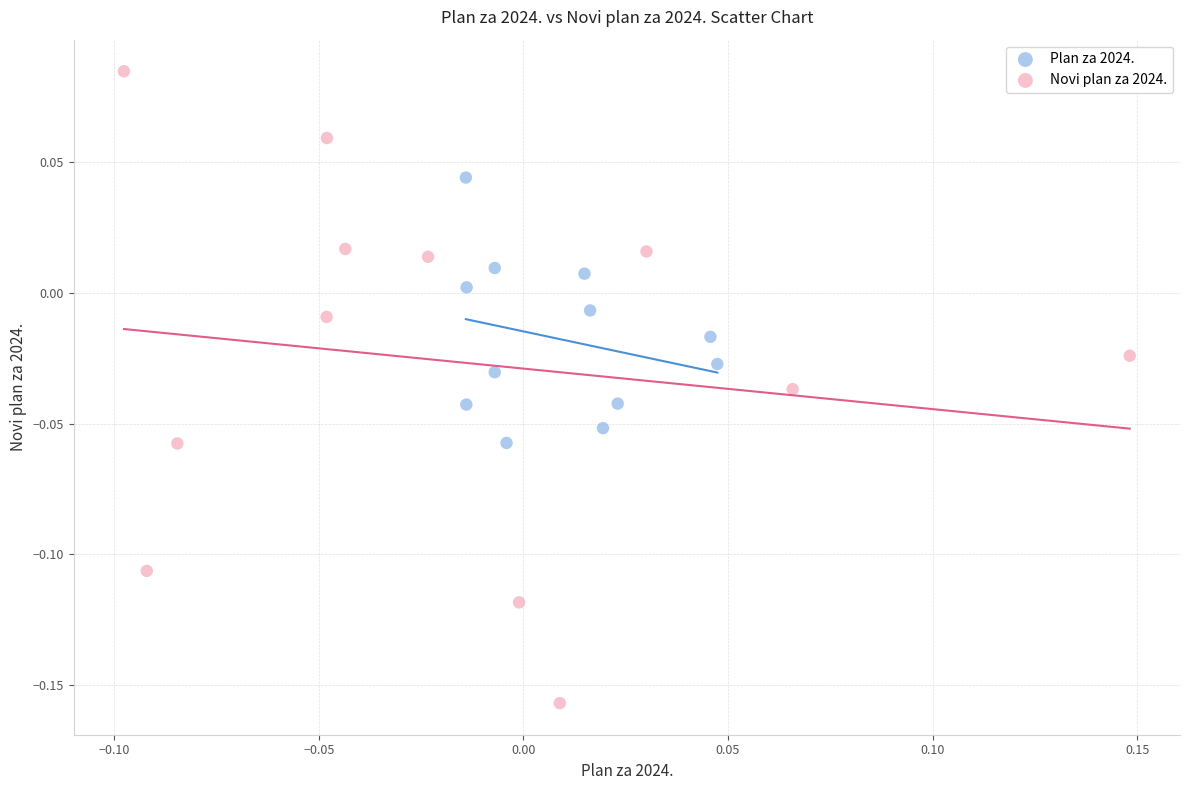

What are all the series names shown in the legend?

Plan za 2024., Novi plan za 2024.